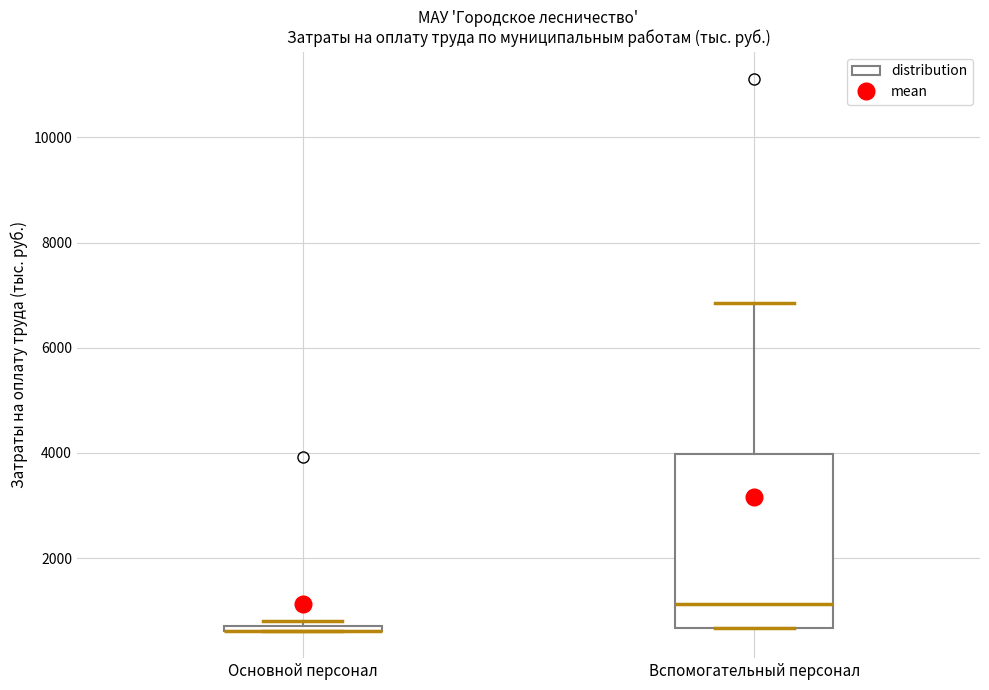

Comparing the boxes themselves (not the whiskers), which one is the tallest?

Вспомогательный персонал